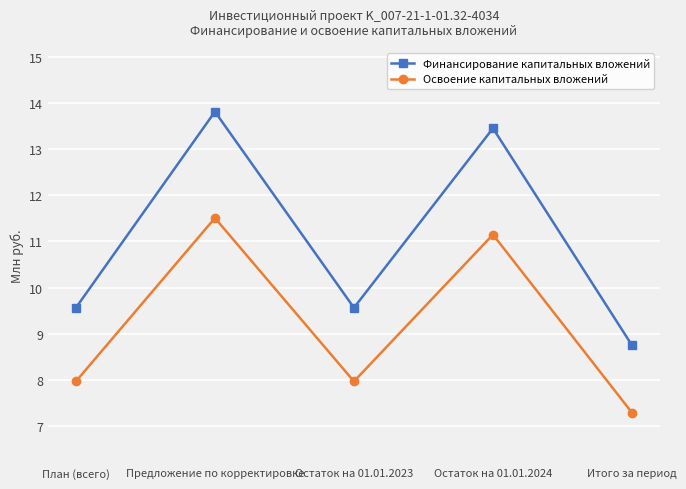

What position from the right is План (всего)?

5